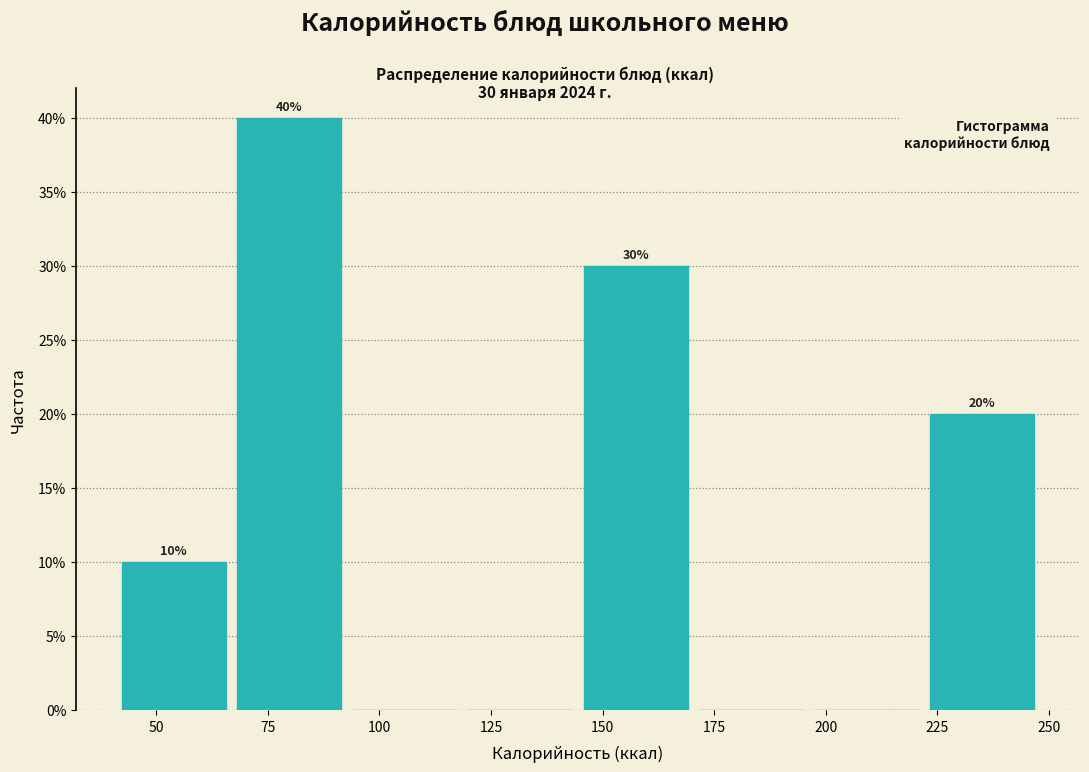

Over which range of the x-axis is the bar tallest?

65 to 95